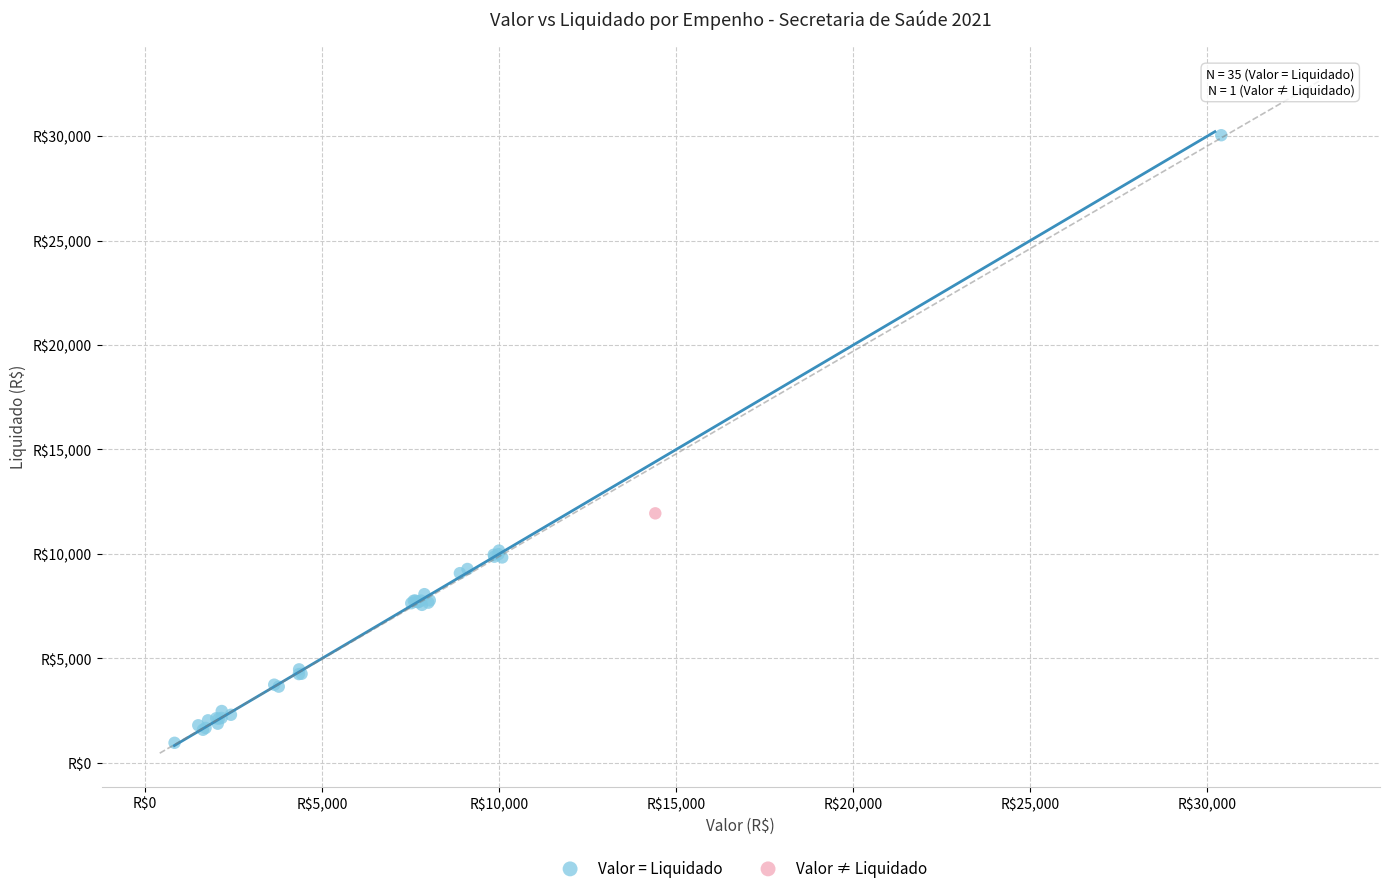

What are all the series names shown in the legend?

Valor = Liquidado, Valor ≠ Liquidado